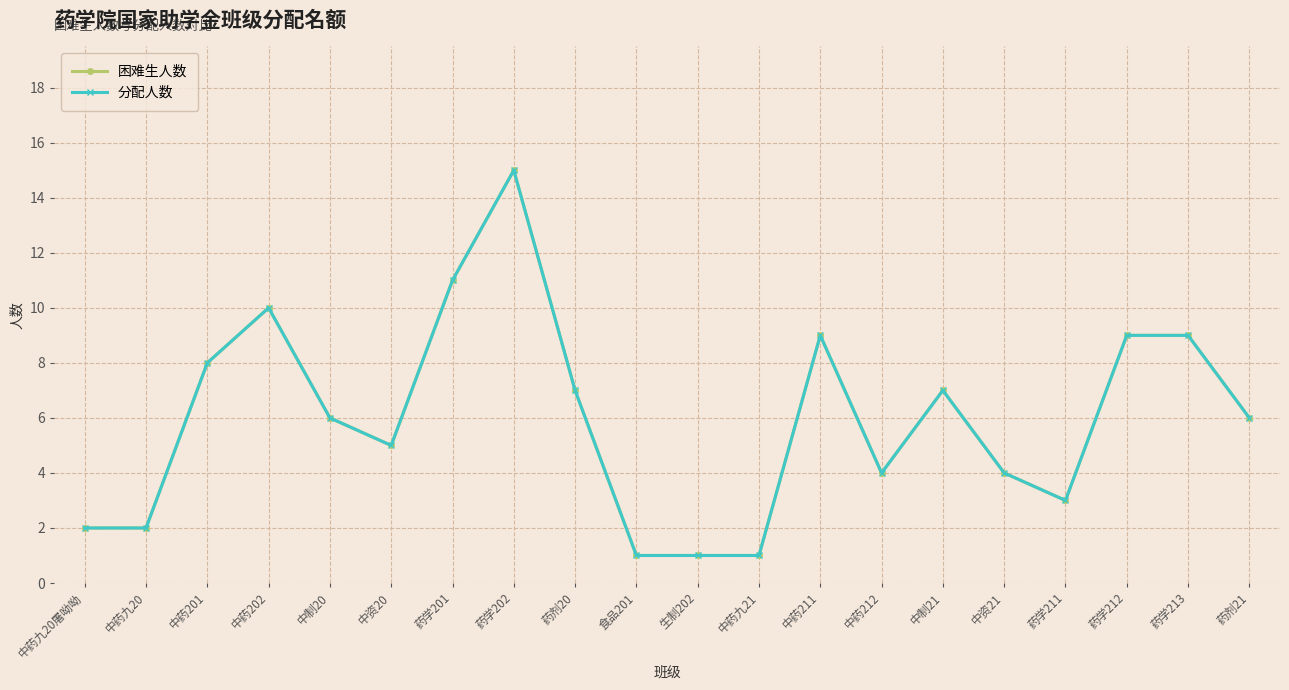

Reading left to right, extract all data points from this chart.

困难生人数: 2	2	8	10	6	5	11	15	7	1	1	1	9	4	7	4	3	9	9	6
分配人数: 2	2	8	10	6	5	11	15	7	1	1	1	9	4	7	4	3	9	9	6